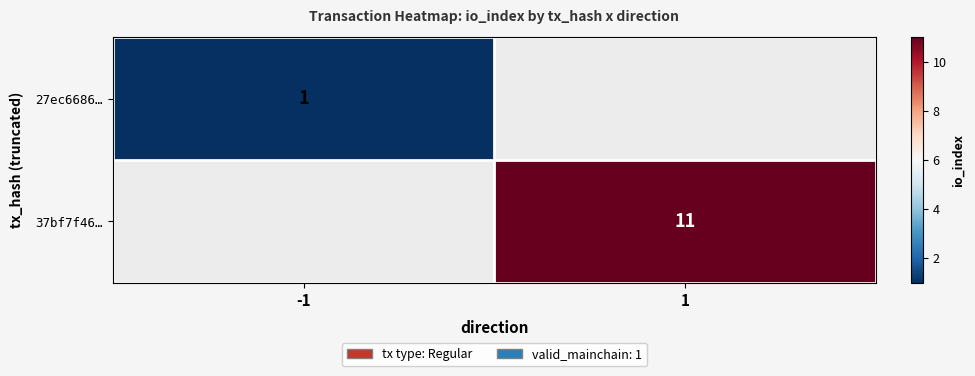

True or false: 37bf7f46… has a value of 7.1 at 1.

False